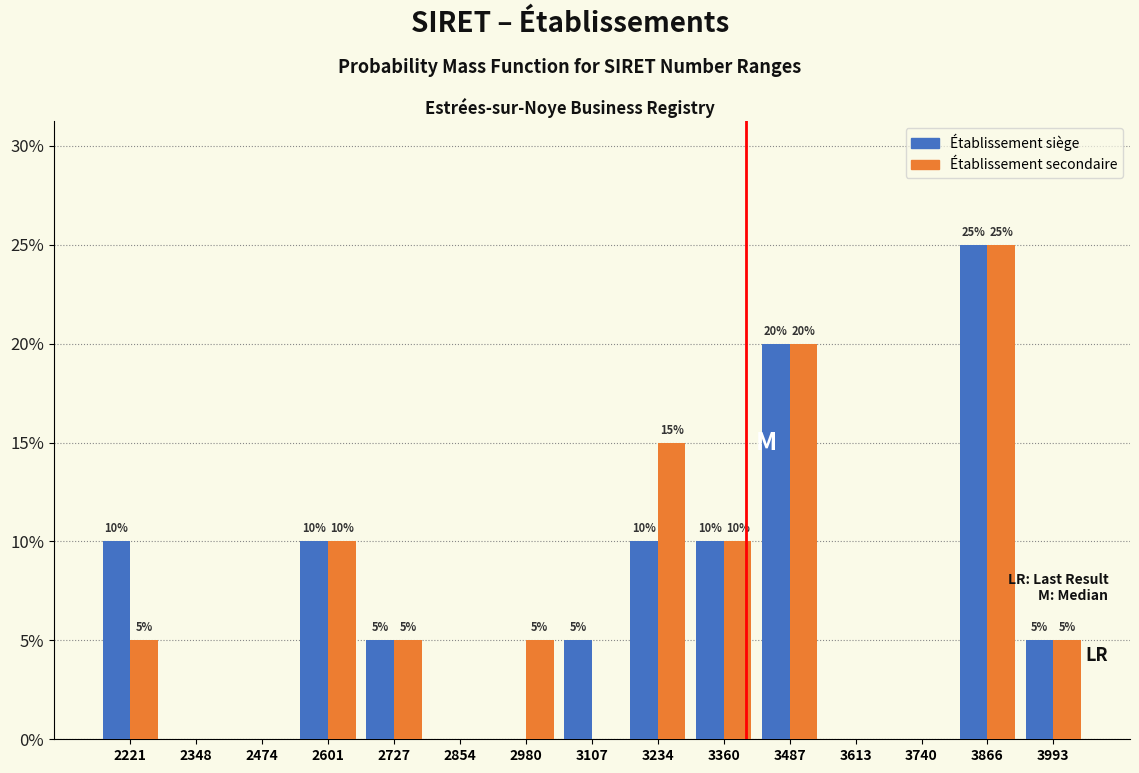

What are all the series names shown in the legend?

Établissement siège, Établissement secondaire